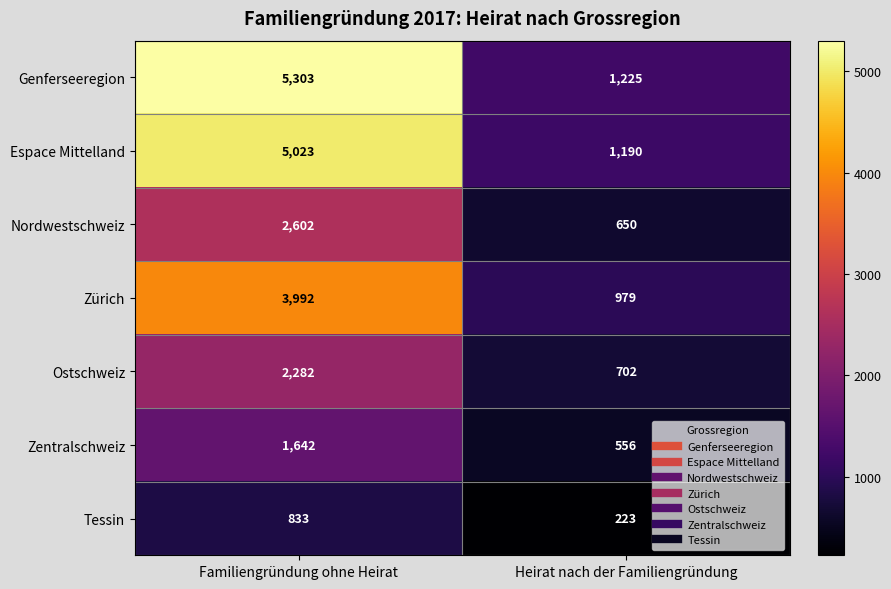

True or false: Zürich has a value of 377 at Heirat nach der Familiengründung.

False